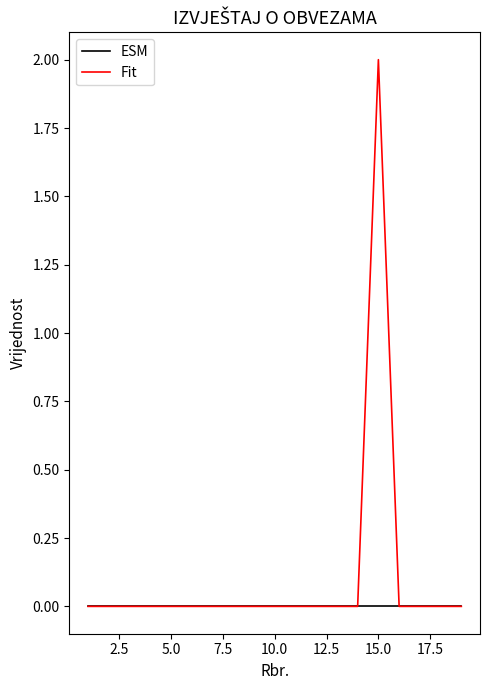

How many lines are shown in the chart?

2